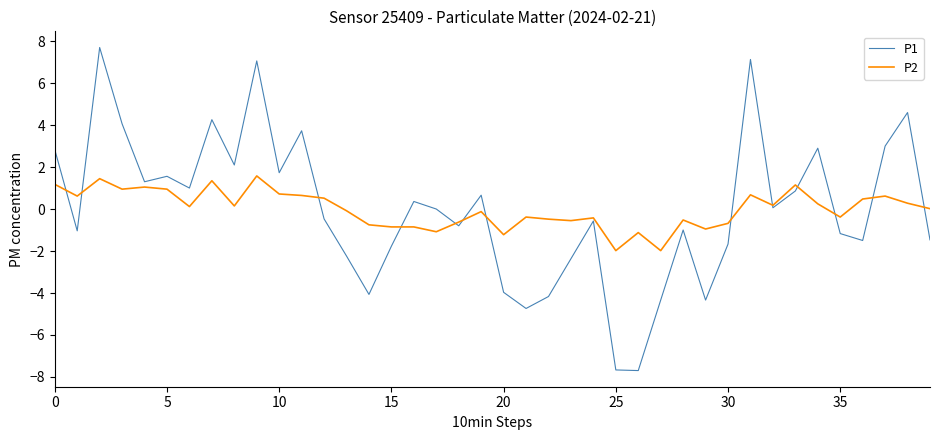

What is the smallest value displayed?

-7.7